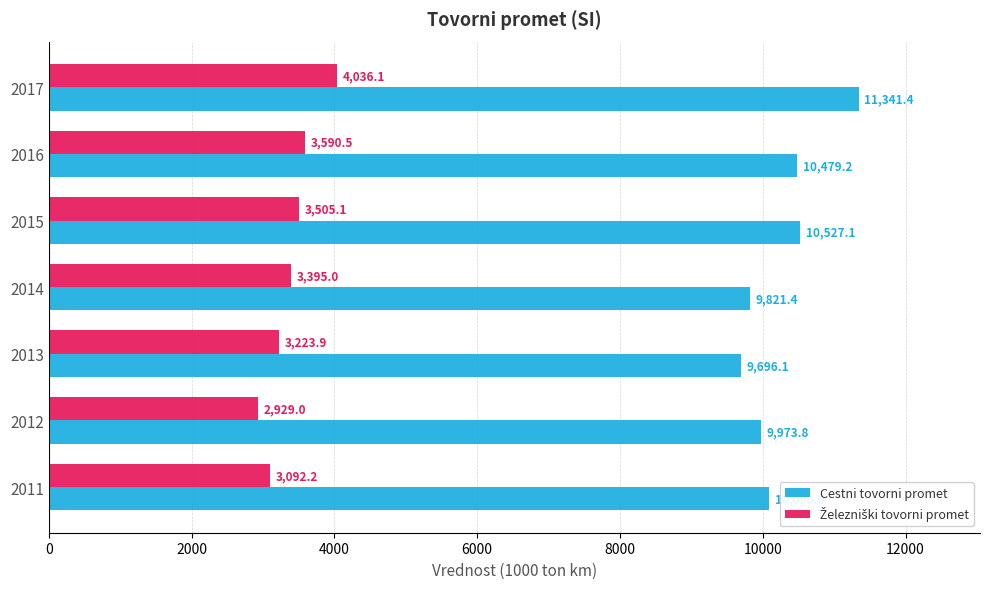

Which series has the largest total across all categories?

Cestni tovorni promet